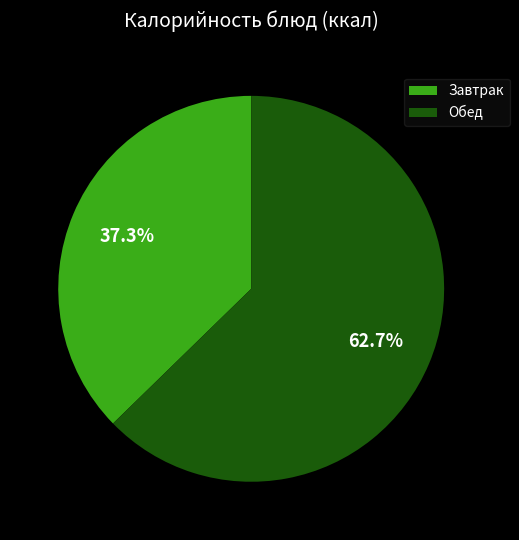

Is there a majority slice in this chart?

Yes